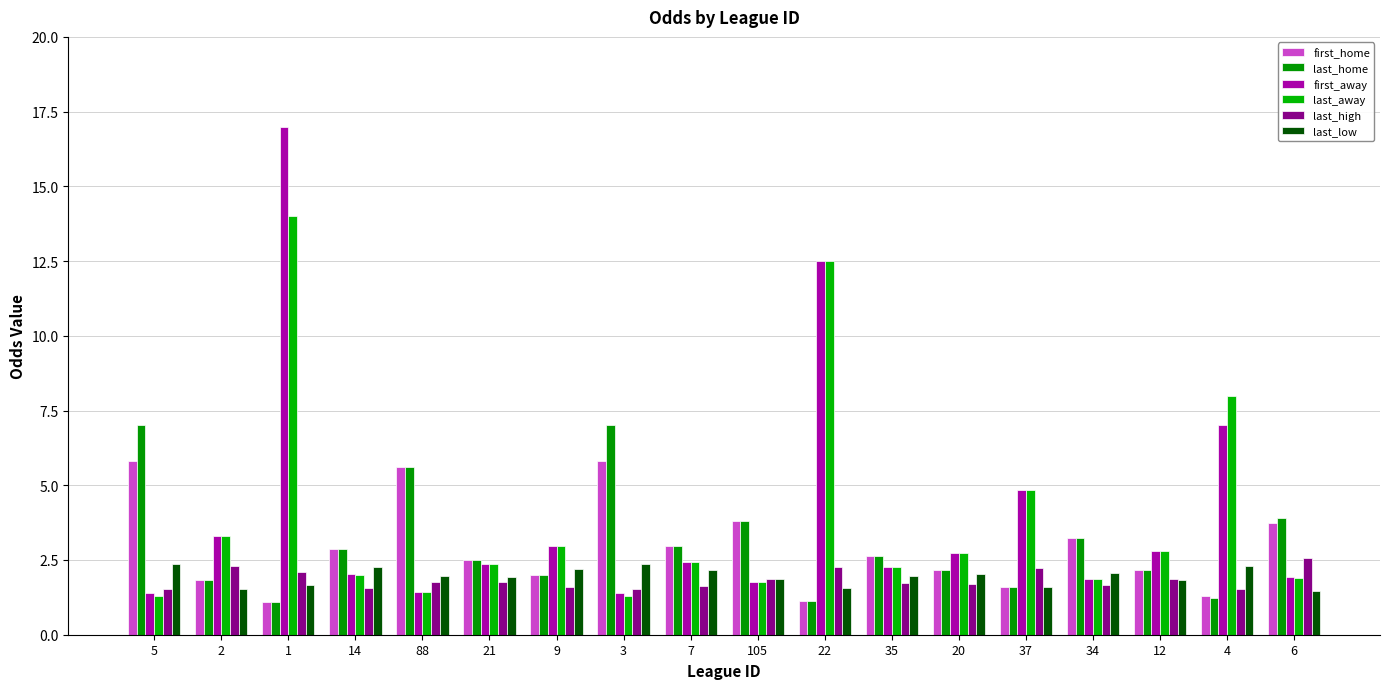

Between 14 and 22, which series saw the biggest shift?

last_away